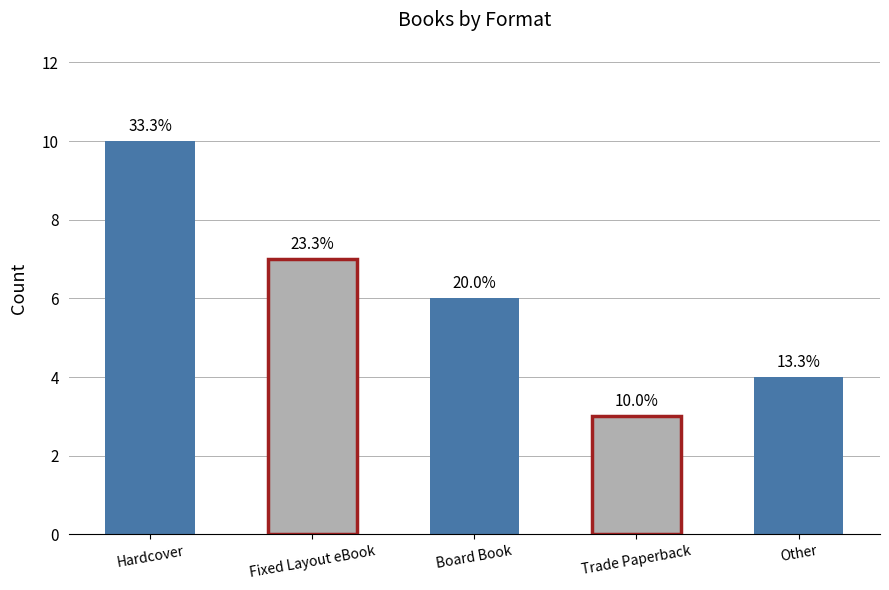

True or false: the data shows 4 at Other.

True